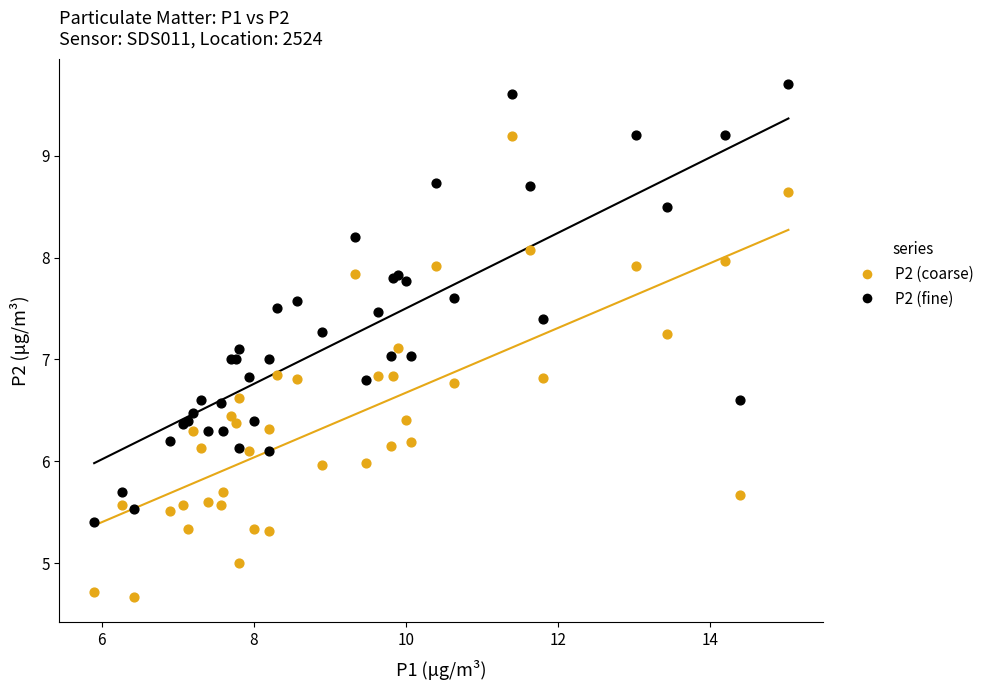

Which series contains the highest Y value?

P2 (fine)